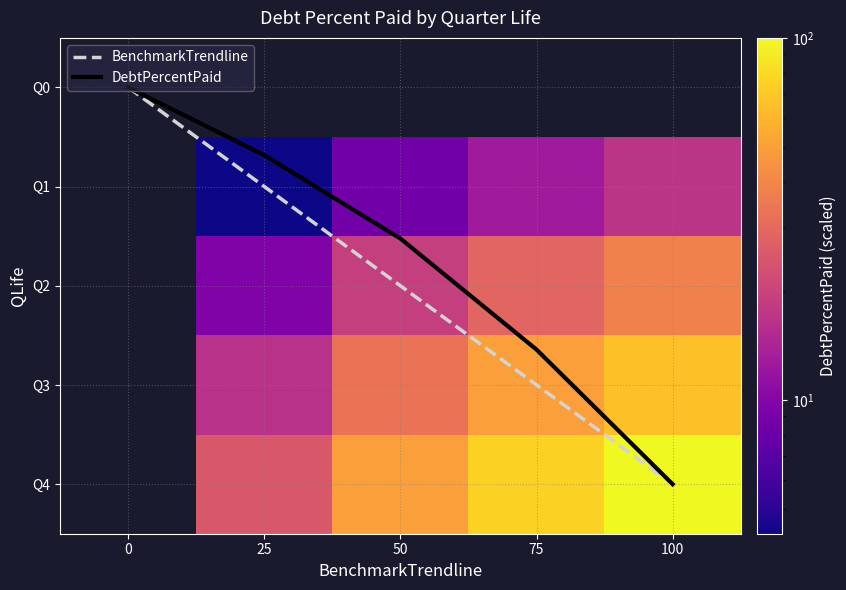

Is the value of Q4 at 25 greater than the value of DebtPercentPaid at 0?

Yes